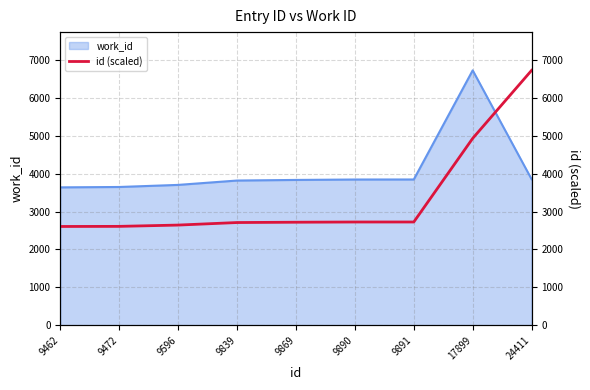

True or false: work_id has a value of 3639 at 9462.

True